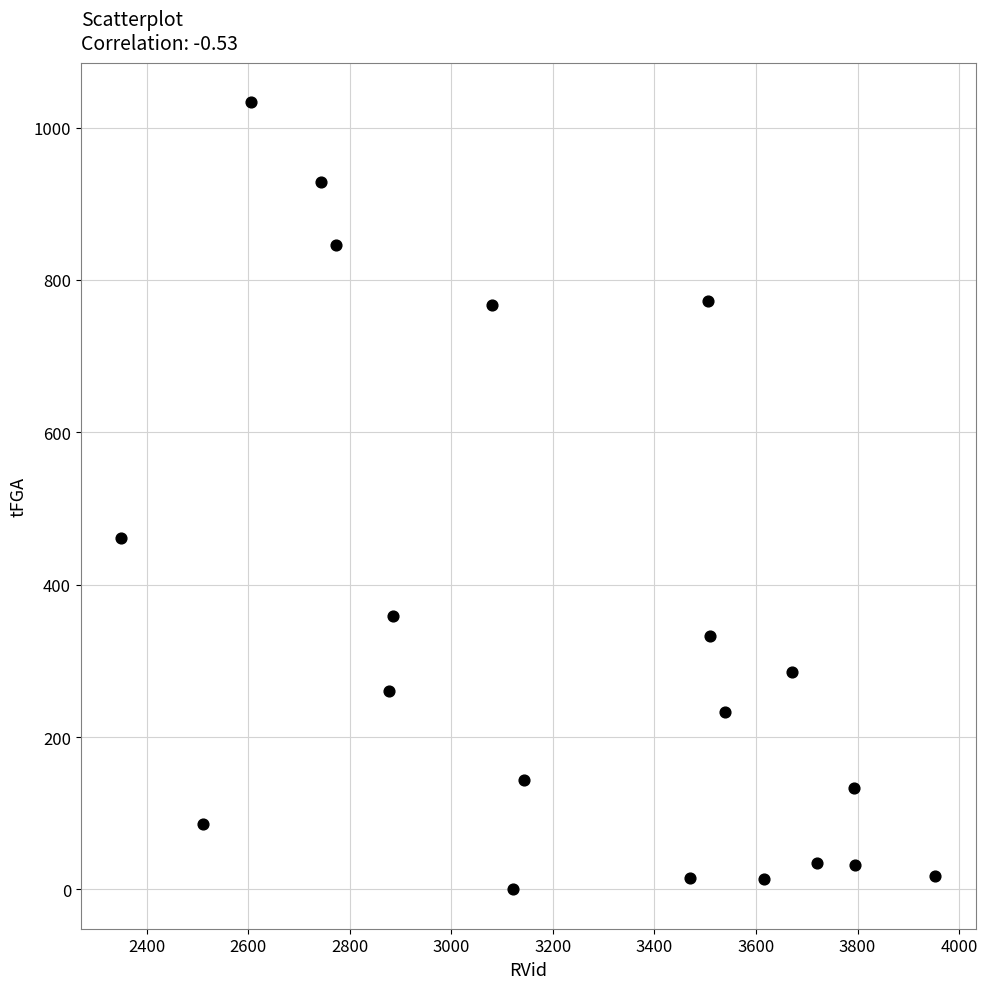

What Y value in the scatter plot is closest to 516?

461